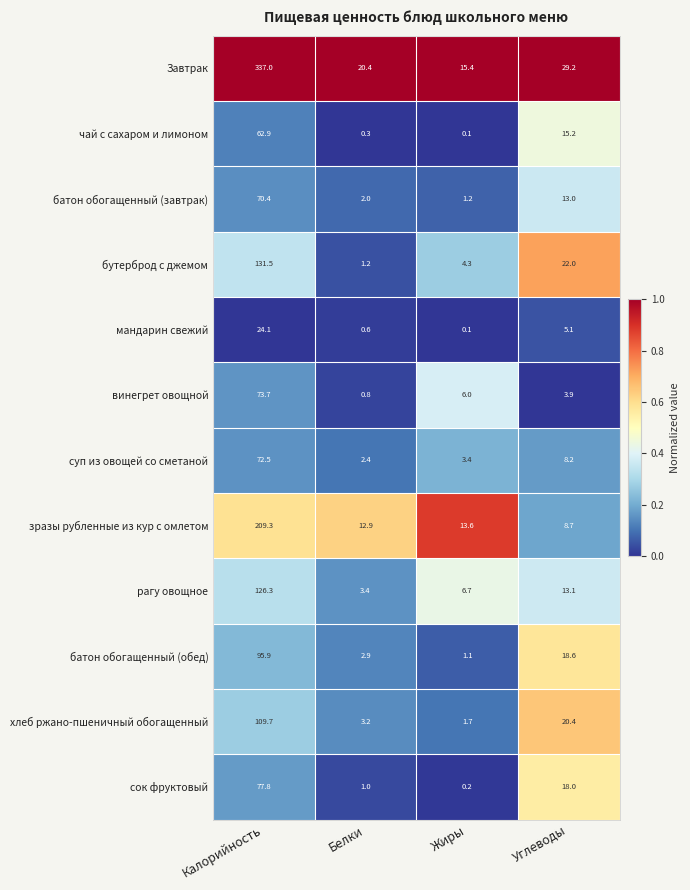

List the series in order of their peak value, highest first.

Завтрак, зразы рубленные из кур с омлетом, бутерброд с джемом, рагу овощное, хлеб ржано-пшеничный обогащенный, батон обогащенный (обед), сок фруктовый, винегрет овощной, суп из овощей со сметаной, батон обогащенный (завтрак), чай с сахаром и лимоном, мандарин свежий